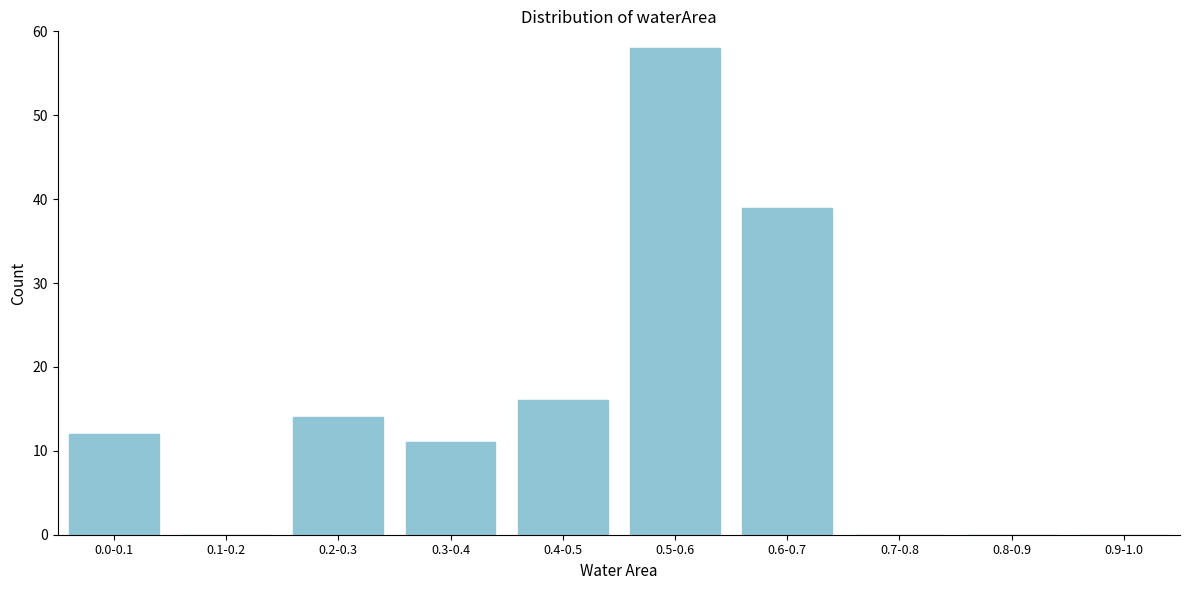

Reading left to right, what are all the values shown in this chart?

0.0-0.1=12	0.1-0.2=0	0.2-0.3=14	0.3-0.4=11	0.4-0.5=16	0.5-0.6=58	0.6-0.7=39	0.7-0.8=0	0.8-0.9=0	0.9-1.0=0